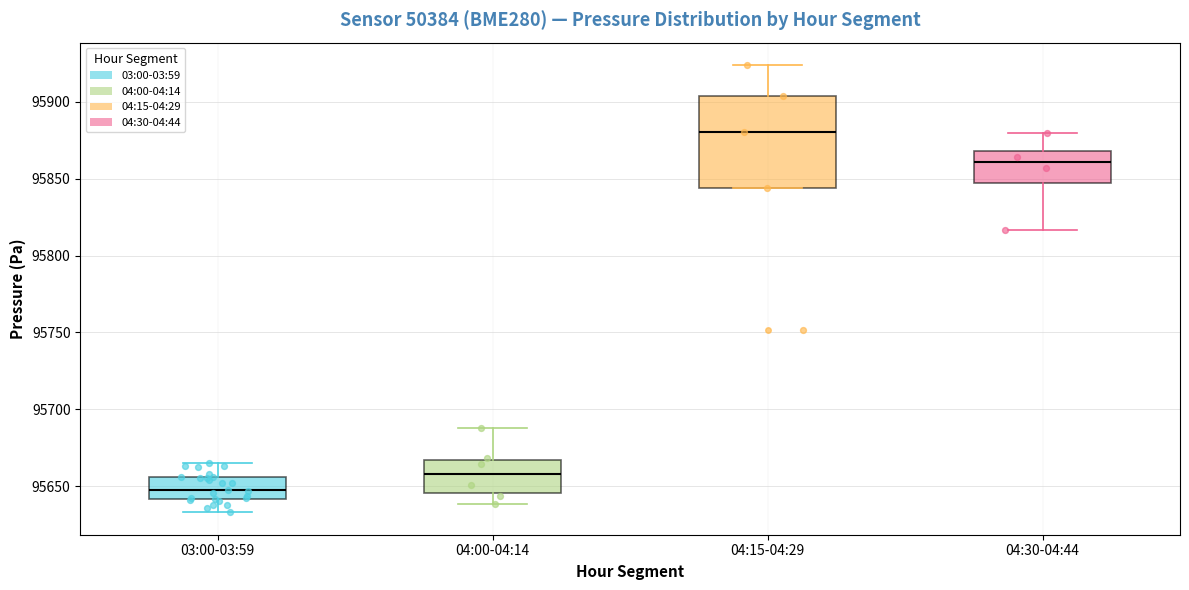

Reading left to right, transcribe this box plot: for each box, give where its median line is, the range the box spans, and where its two whiskers end, as read against the y-axis. The values are not printed on the chart, so give them approximately, as read against the axis.

03:00-03:59: median 95650, box 95640 to 95655, whiskers 95635 to 95665
04:00-04:14: median 95660, box 95645 to 95665, whiskers 95640 to 95690
04:15-04:29: median 95880, box 95845 to 95905, whiskers 95845 to 95925
04:30-04:44: median 95860, box 95845 to 95870, whiskers 95815 to 95880